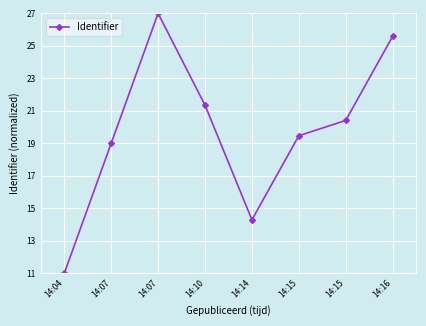

How many categories are shown in the chart?

8